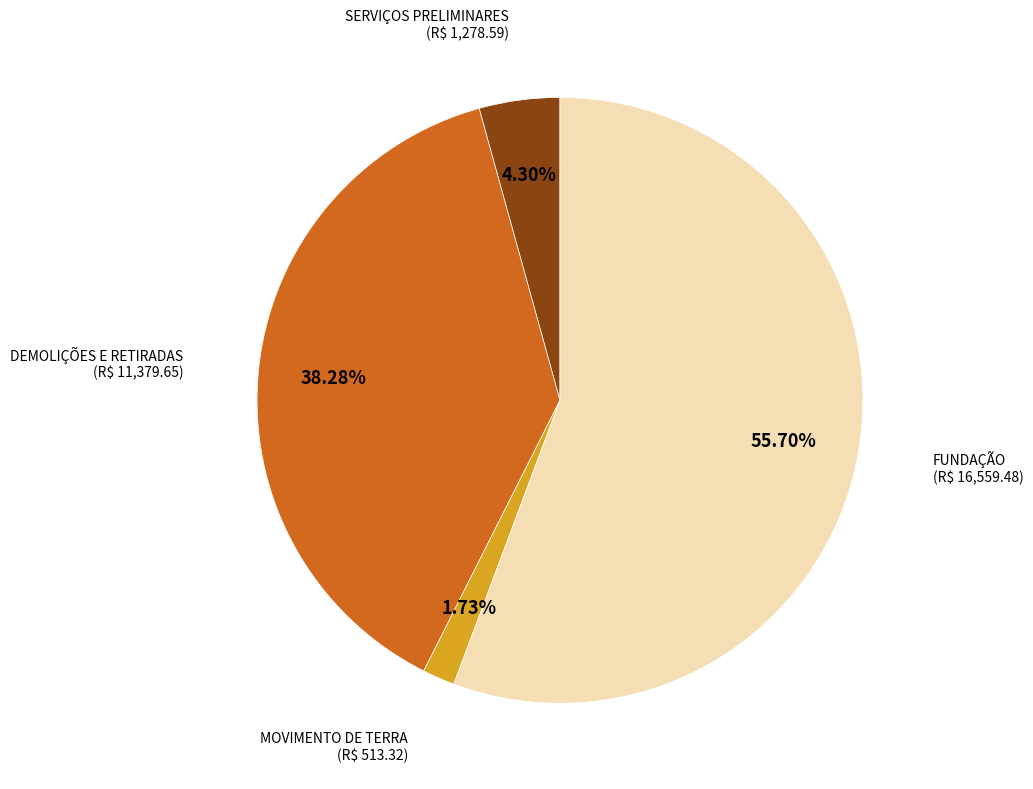

True or false: DEMOLIÇÕES E RETIRADAS accounts for 38% of the total.

True